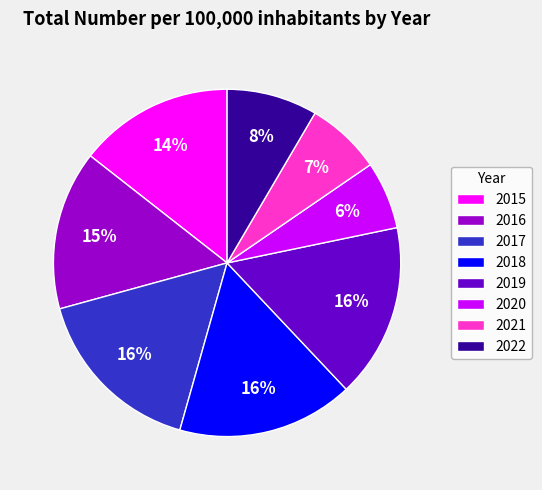

To the nearest percent, what is the difference between the largest and smallest slice percentages?

10%